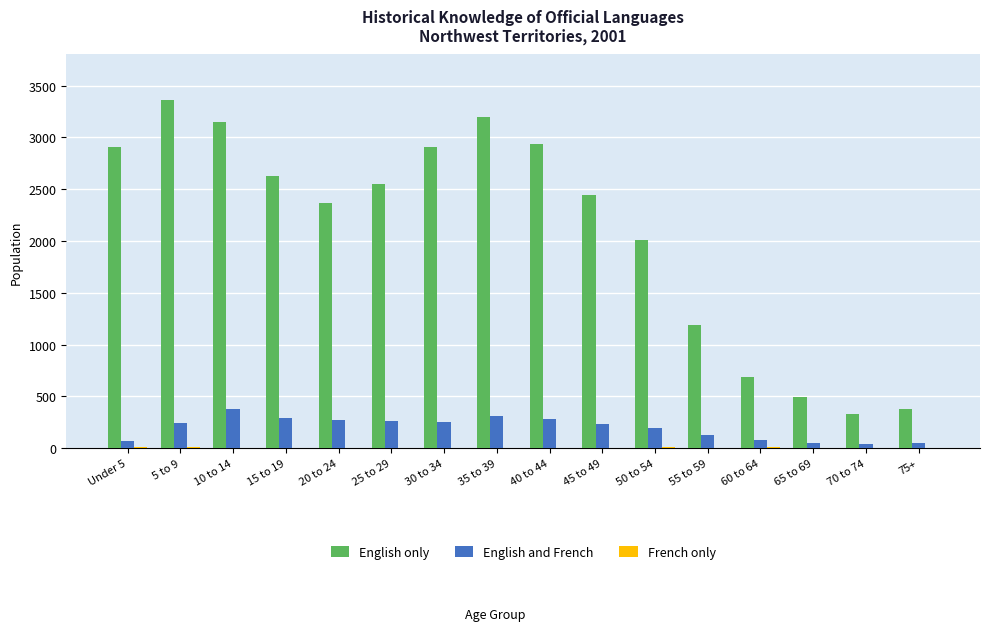

Which category has the highest value in the English only series?

5 to 9